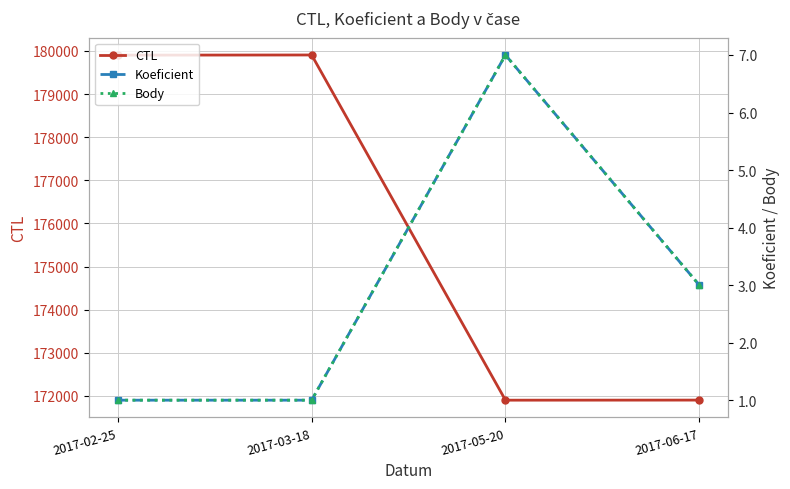

What position from the left is 2017-06-17?

4